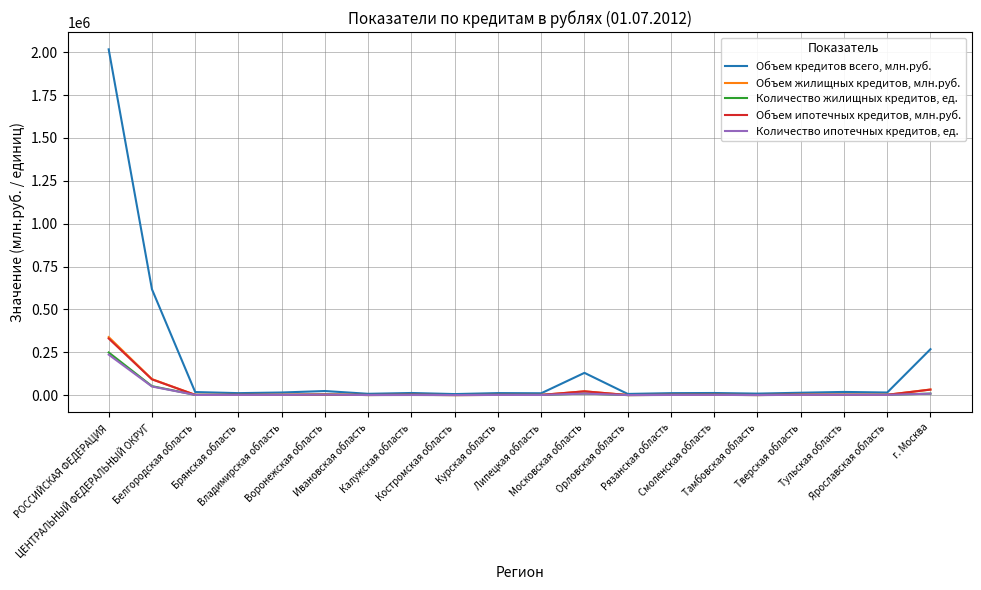

Does the chart have visible grid lines?

Yes